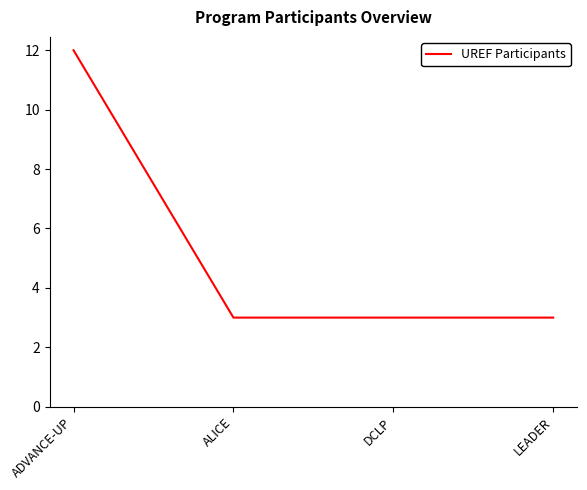

What is the average value?

5